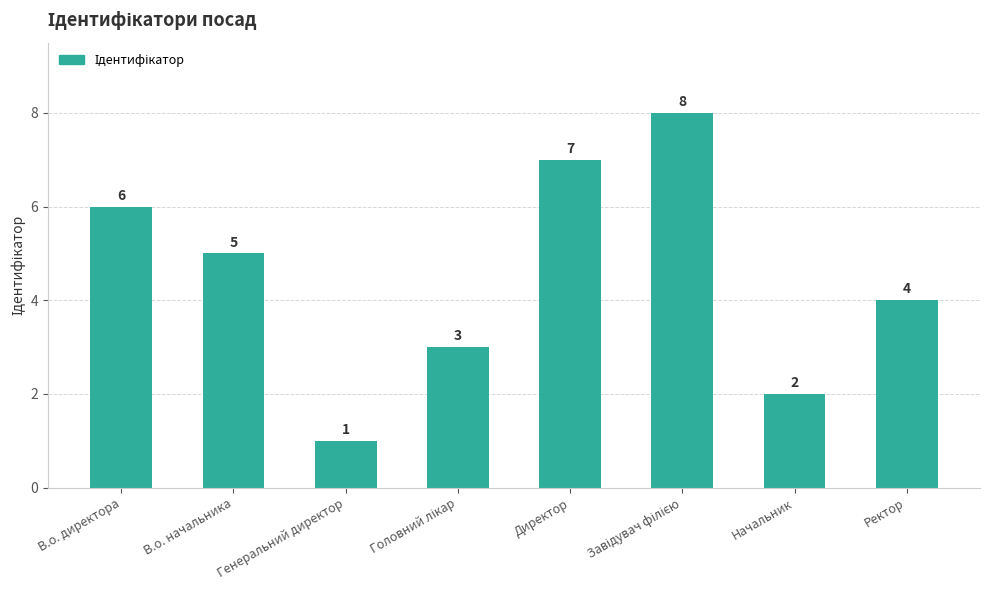

Where is the data nearest to the value 4?

Ректор